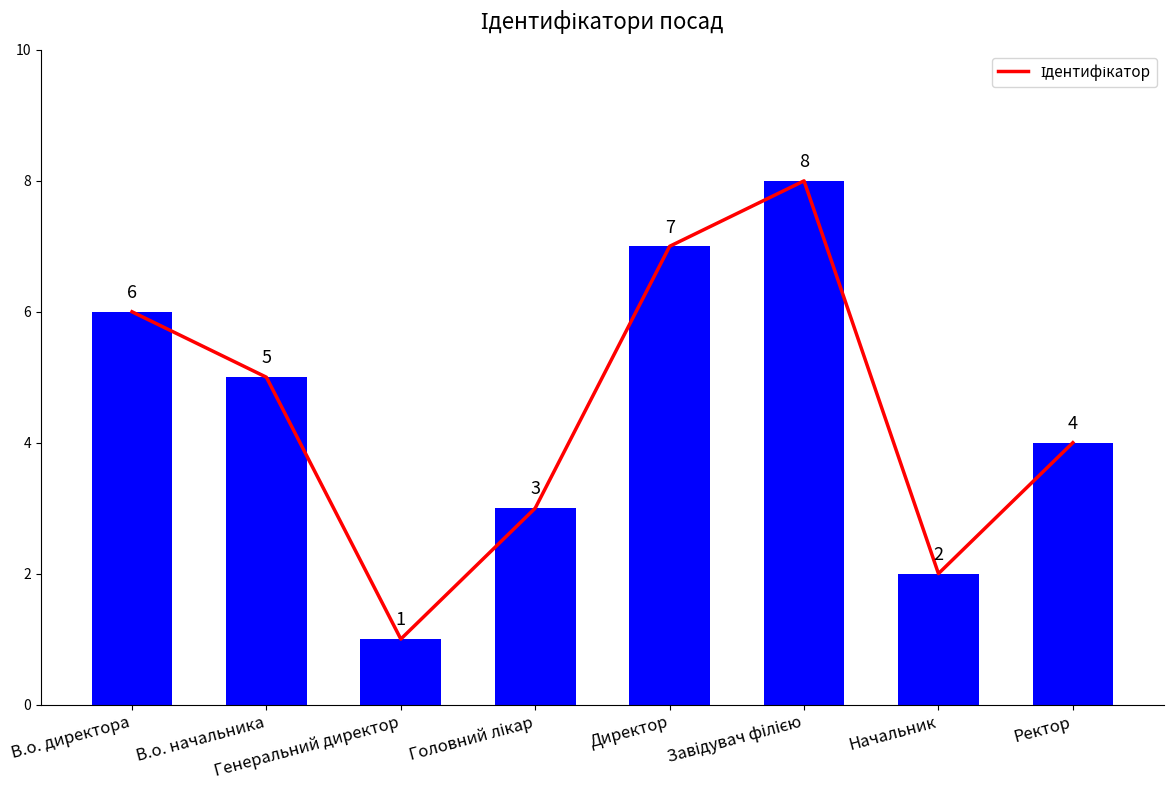

How many bars are there in total?

8